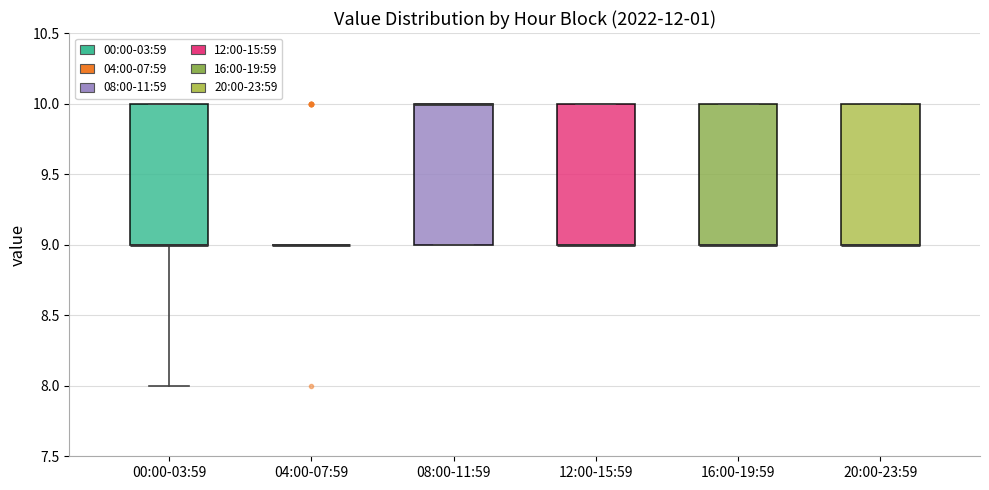

Reading left to right, read every box against the y-axis: the position of its median line, the range the box covers, and the ends of its whiskers. The values are not printed on the chart, so give them approximately, as read against the axis.

00:00-03:59: median 9 (drawn on the box's lower edge), box 9 to 10, whiskers 8 to 10
04:00-07:59: box collapsed to a line at 9, whiskers 9 to 9
08:00-11:59: median 10 (drawn on the box's upper edge), box 9 to 10, whiskers 9 to 10
12:00-15:59: median 9 (drawn on the box's lower edge), box 9 to 10, whiskers 9 to 10
16:00-19:59: median 9 (drawn on the box's lower edge), box 9 to 10, whiskers 9 to 10
20:00-23:59: median 9 (drawn on the box's lower edge), box 9 to 10, whiskers 9 to 10